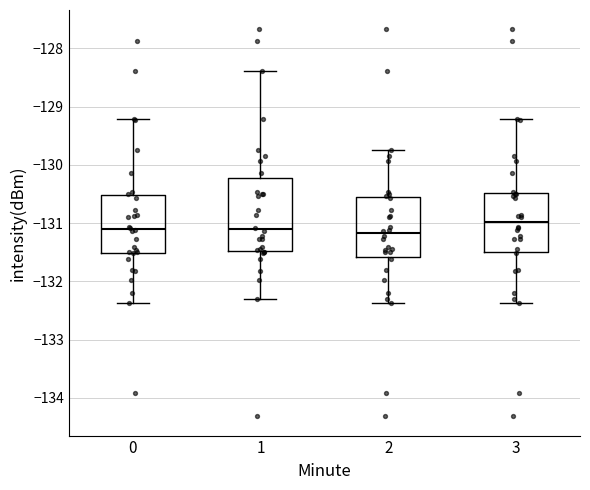

Reading left to right, transcribe this box plot: for each box, give where its median line is, the range the box spans, and where its two whiskers end, as read against the y-axis. The values are not printed on the chart, so give them approximately, as read against the axis.

0: median -131.1, box -131.5 to -130.5, whiskers -132.4 to -129.2
1: median -131.1, box -131.5 to -130.2, whiskers -132.3 to -128.4
2: median -131.2, box -131.6 to -130.5, whiskers -132.4 to -129.7
3: median -131.0, box -131.5 to -130.5, whiskers -132.4 to -129.2